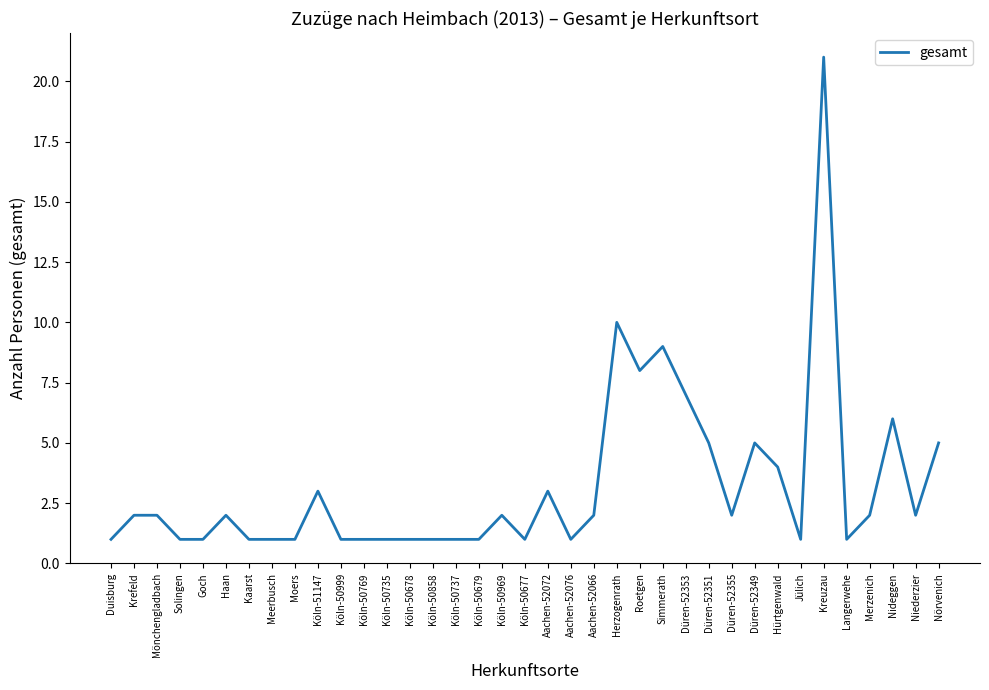

What is the difference between the values at Hürtgenwald and Düren-52353?

3